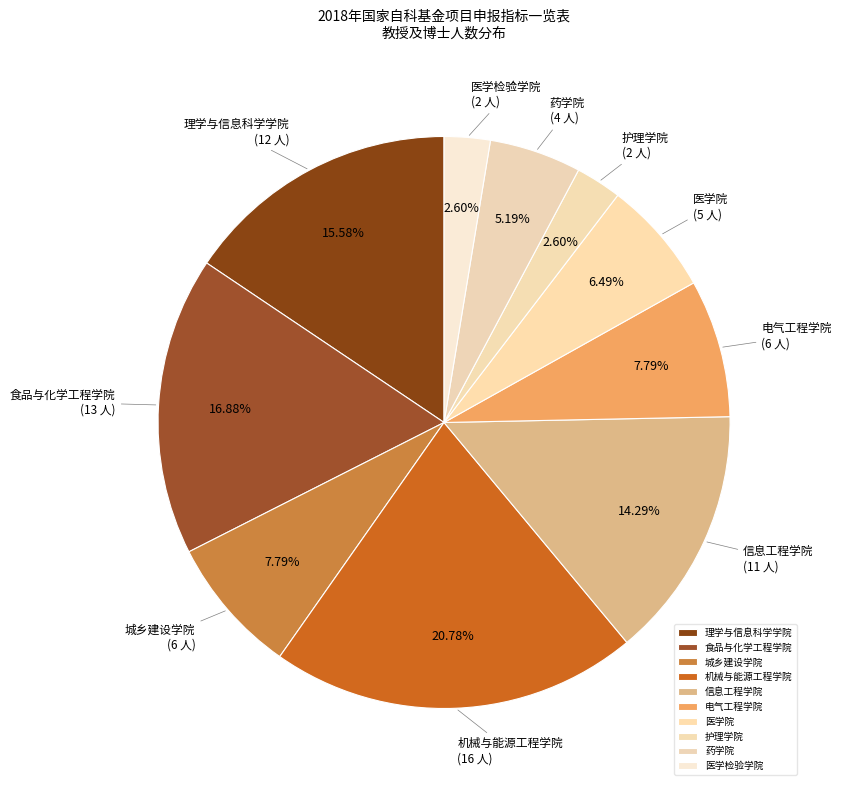

To the nearest percent, what percentage of the pie is 电气工程学院?

8%